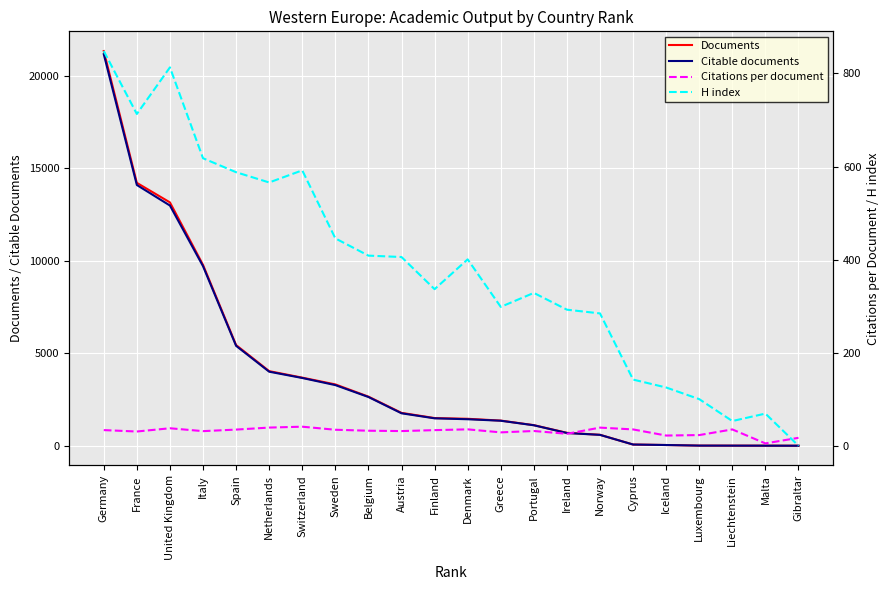

Is it true that Citations per document equals 53.9 at Finland?

False